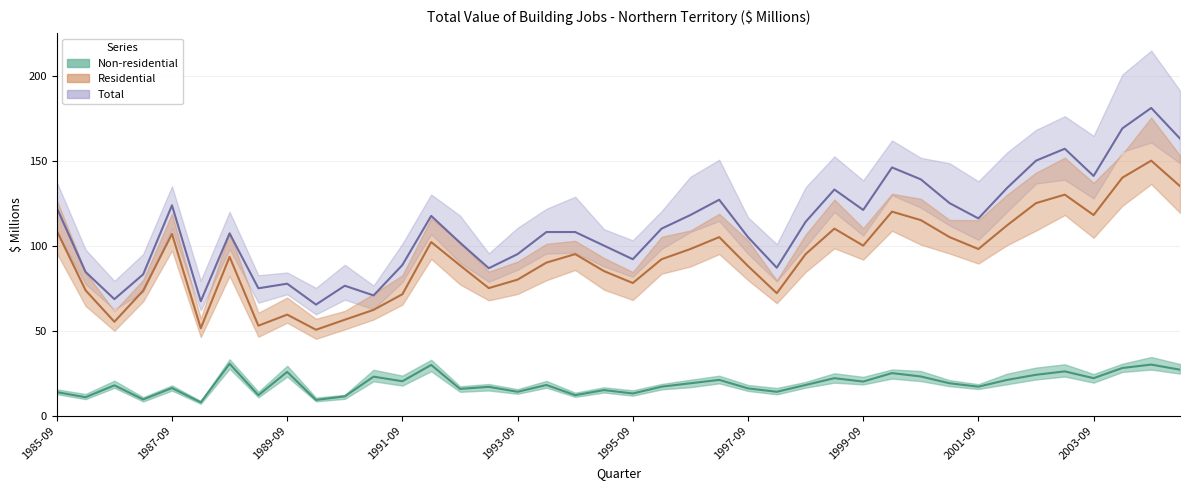

What are all the series names shown in the legend?

Non-residential, Residential, Total